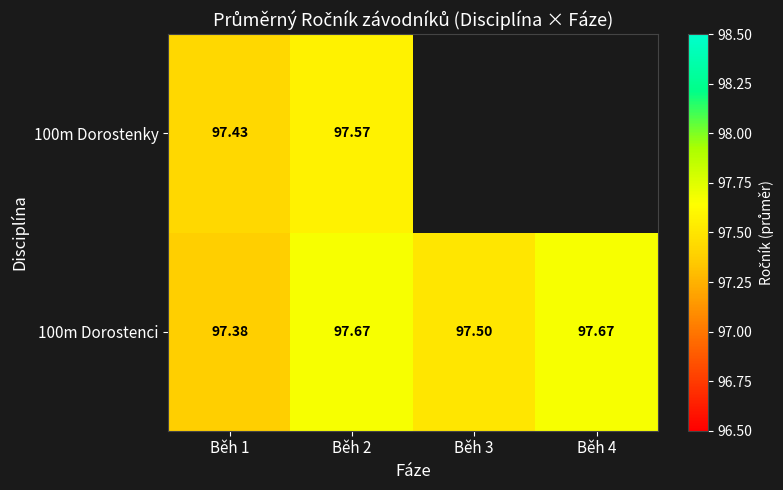

The value of 100m Dorostenci at Běh 2 is 45.5. True or false?

False